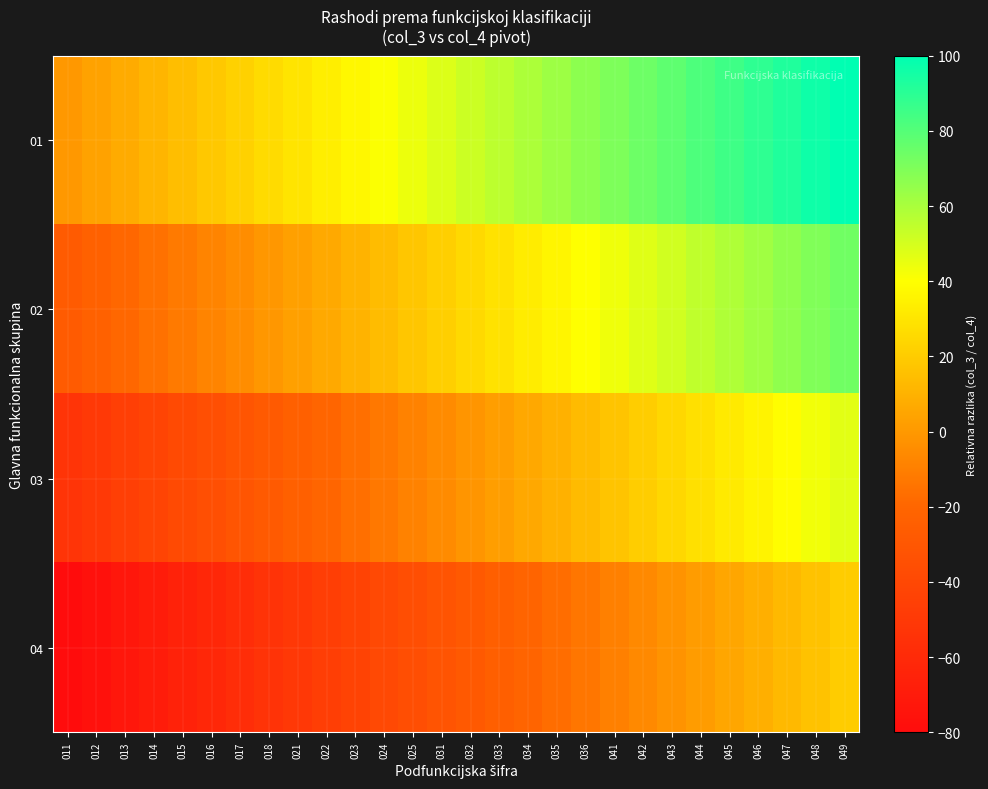

At which category is the sum across all series the highest?

049